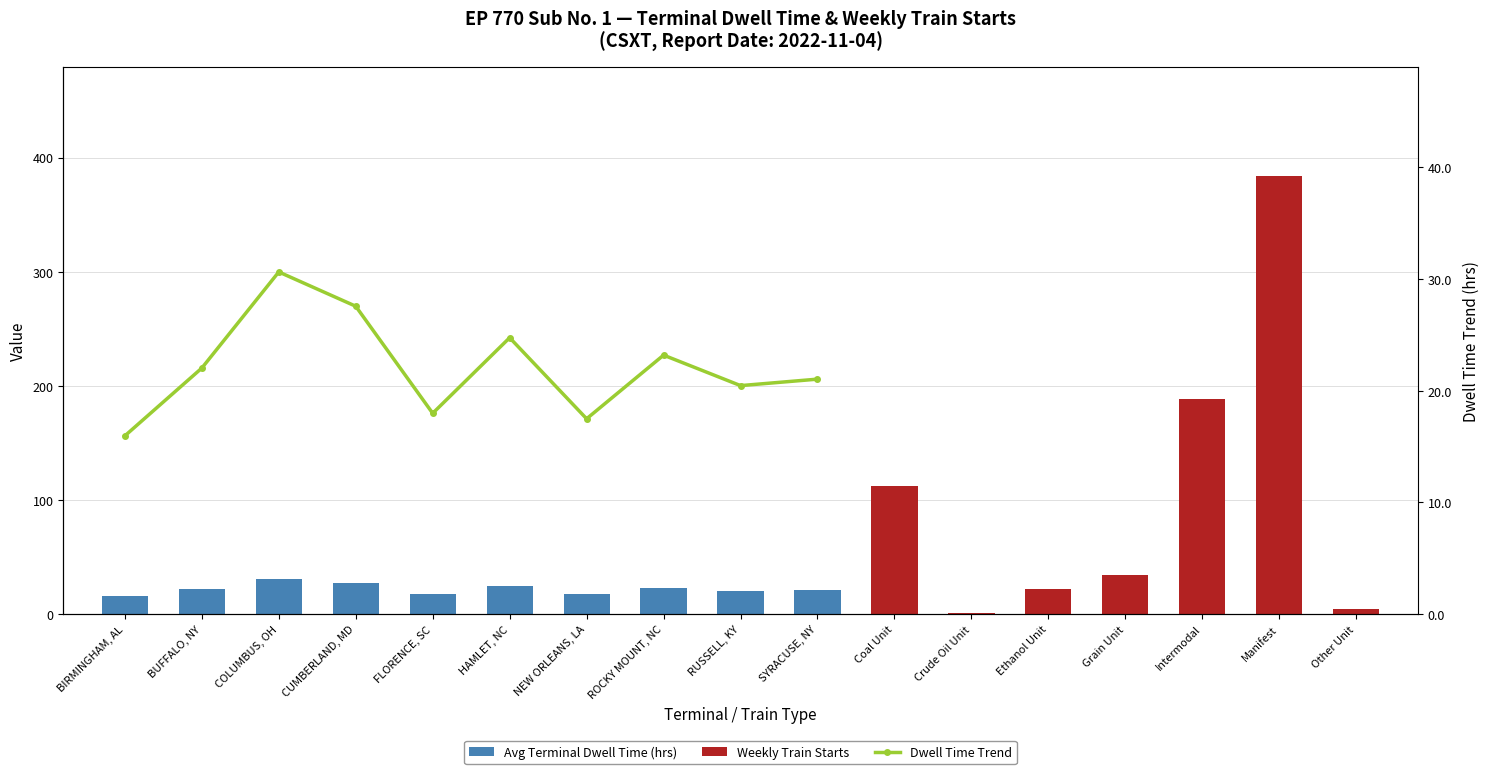

The value at SYRACUSE, NY is 21.0. True or false?

True